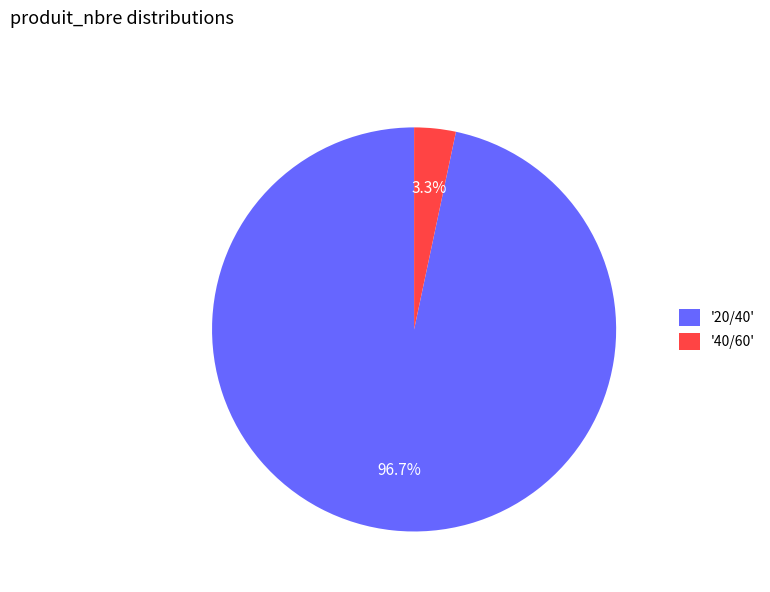

Between '20/40' and '40/60', which is larger?

'20/40'